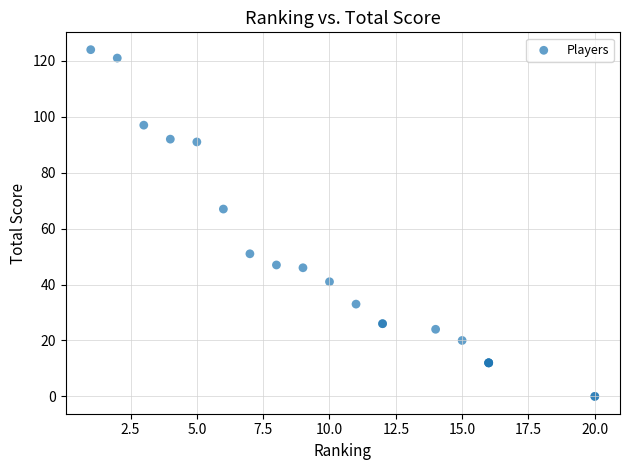

What Y value in the scatter plot is closest to 62?

67